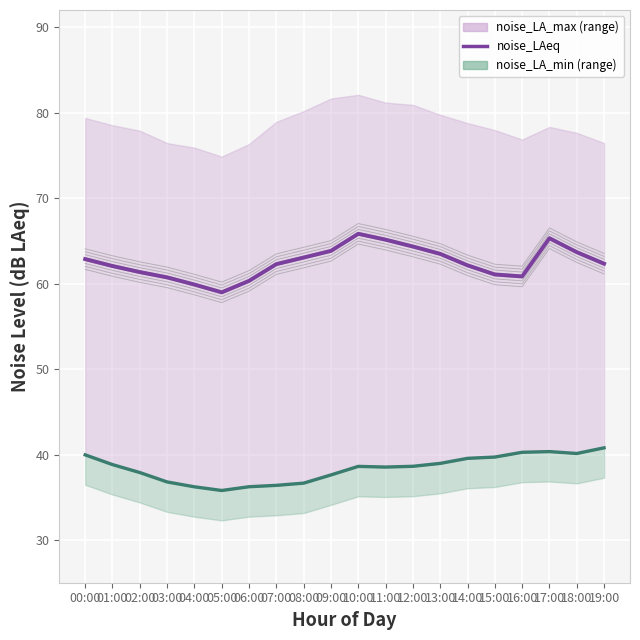

True or false: there are more than 0 points higher than both neighbors.

True